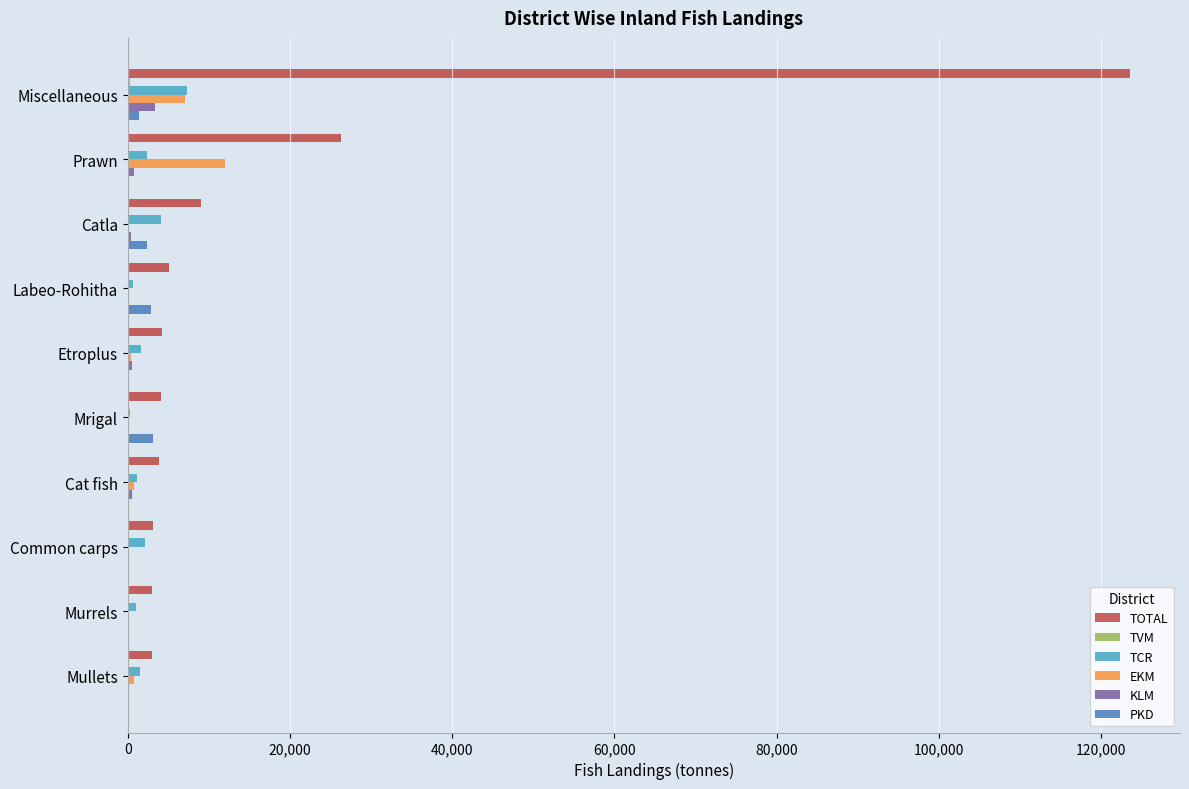

At which category does the chart reach its peak across all series?

Miscellaneous